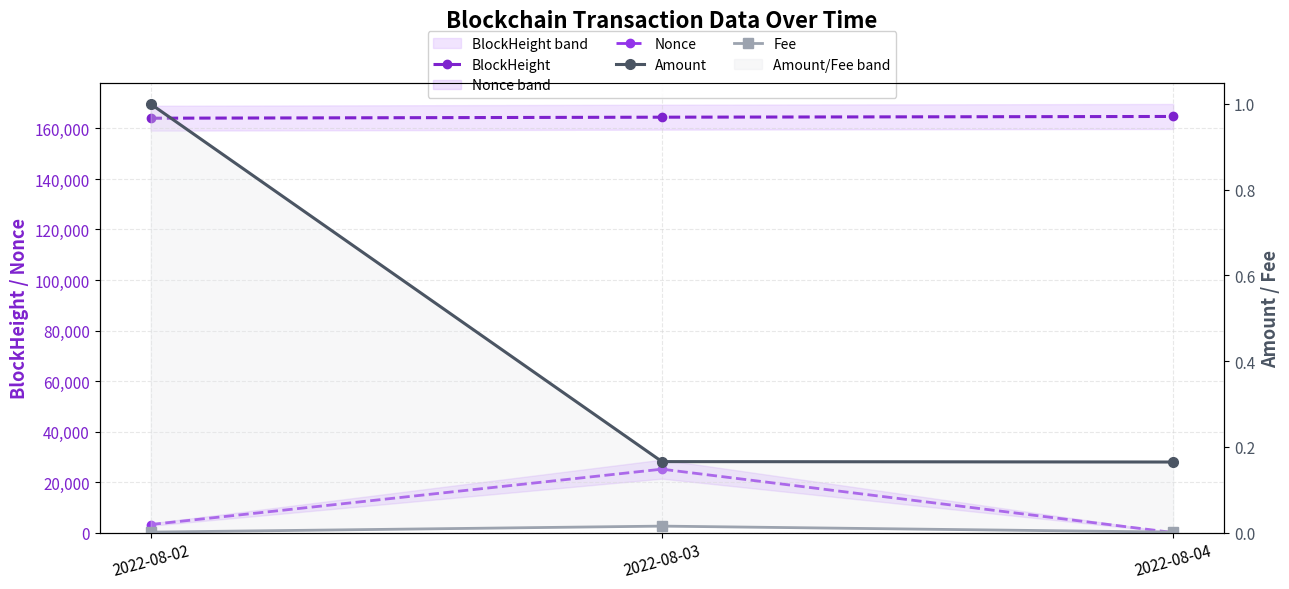

What are all the series names shown in the legend?

BlockHeight, Nonce, Amount, Fee